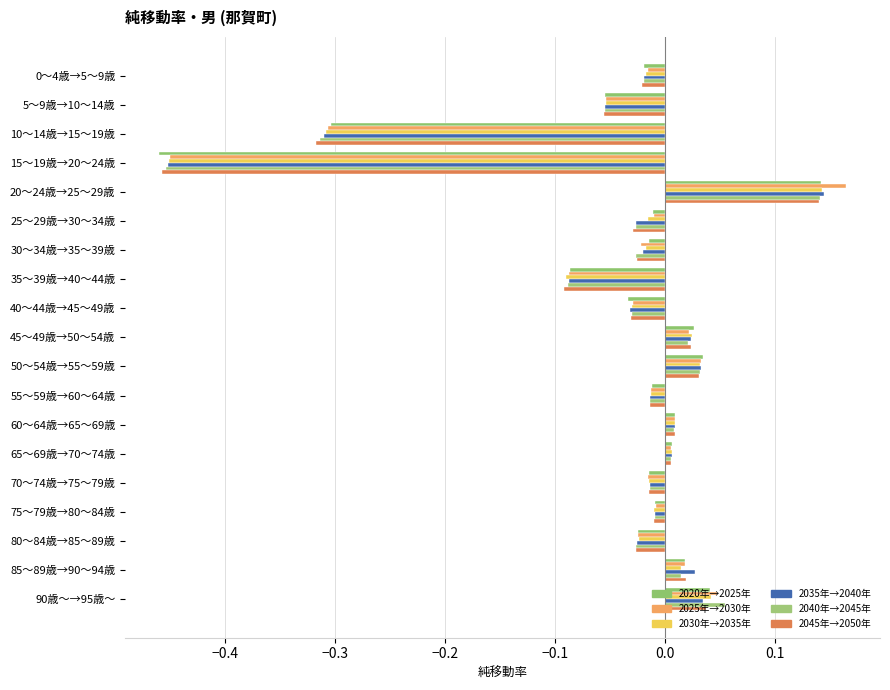

Which series has the largest range (max minus min)?

2025年→2030年